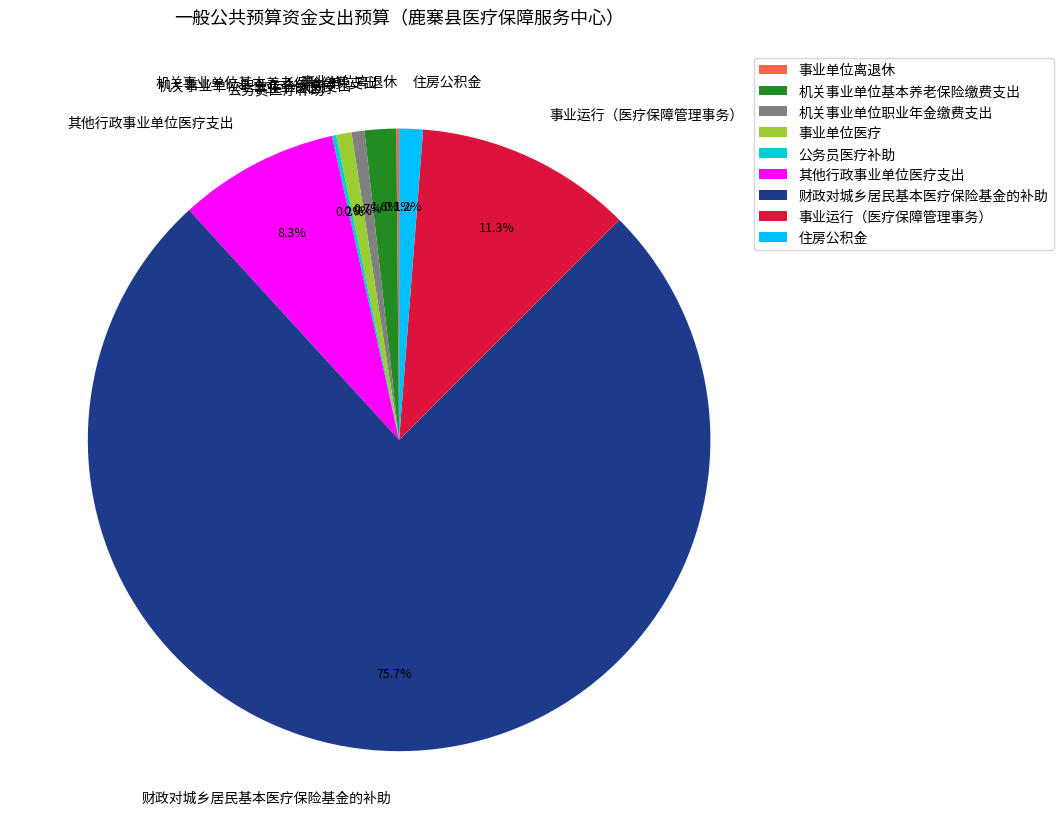

What is the largest slice in the pie chart?

财政对城乡居民基本医疗保险基金的补助